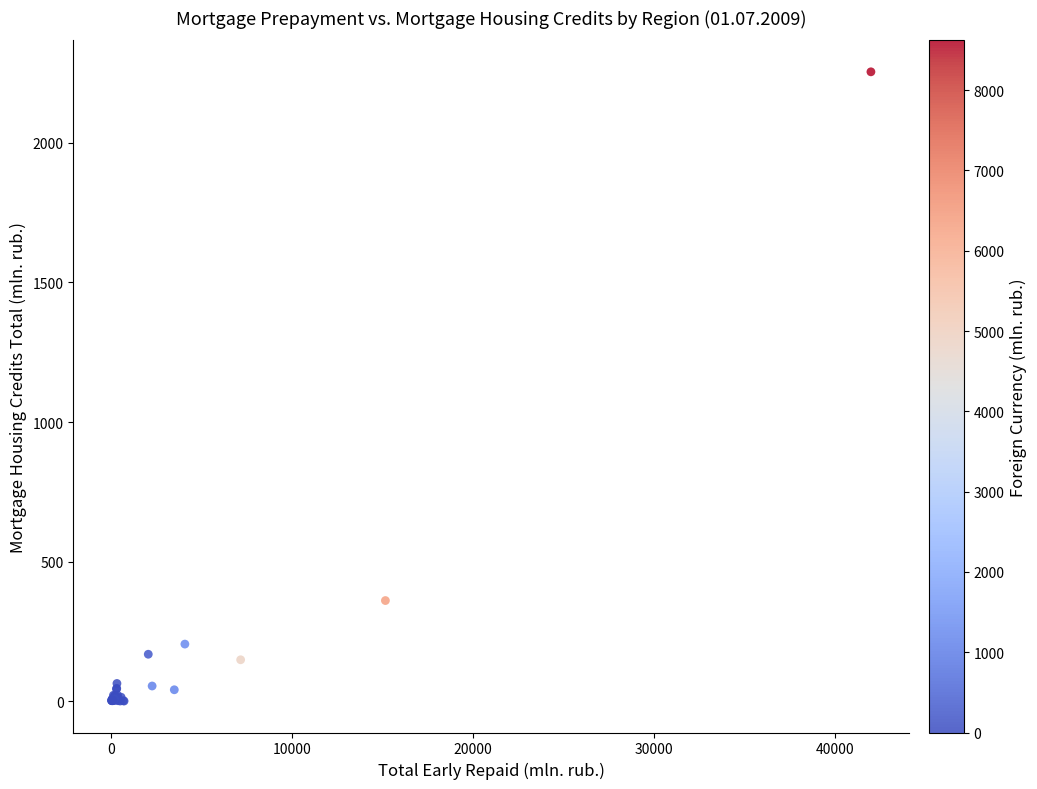

What Y value in the scatter plot is closest to 1127?

360.2